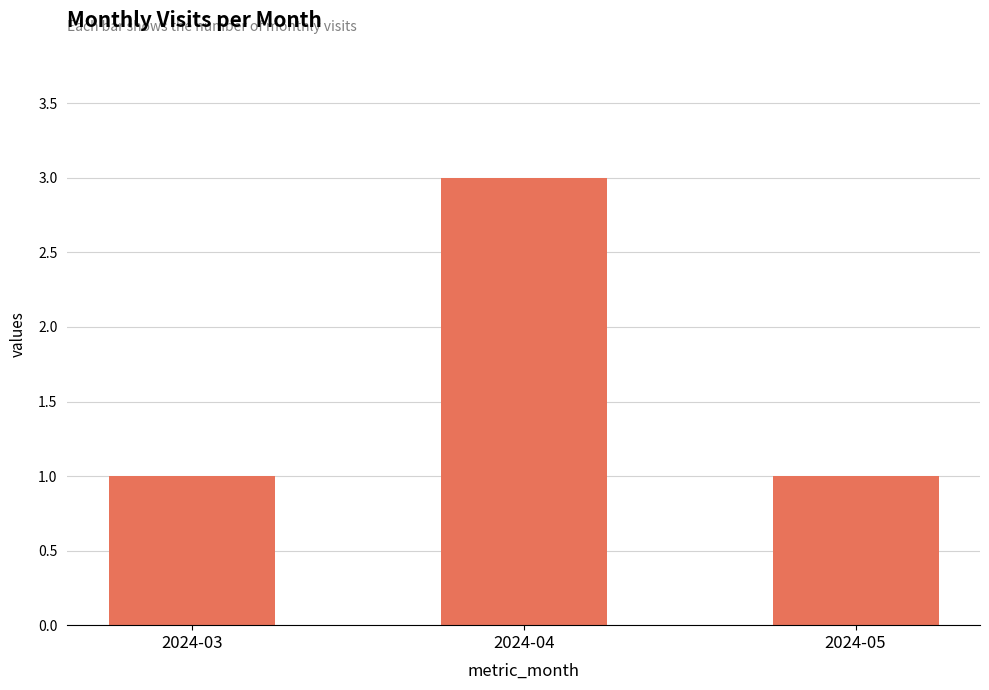

What is the value of the 1st bar from the left?

1